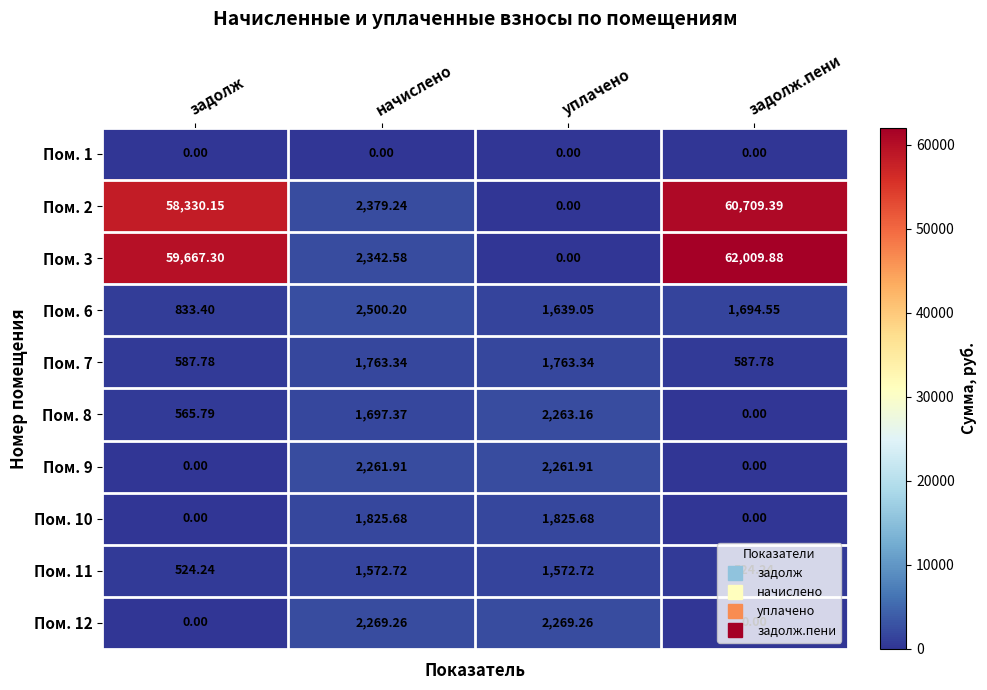

At which label does Пом. 12 first exceed 2269?

начислено